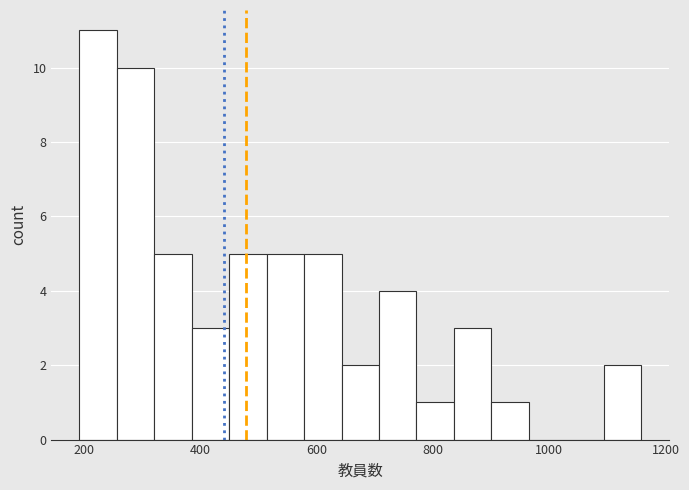

Read against the x-axis, roughly where is the centre of the tallest bar?

220